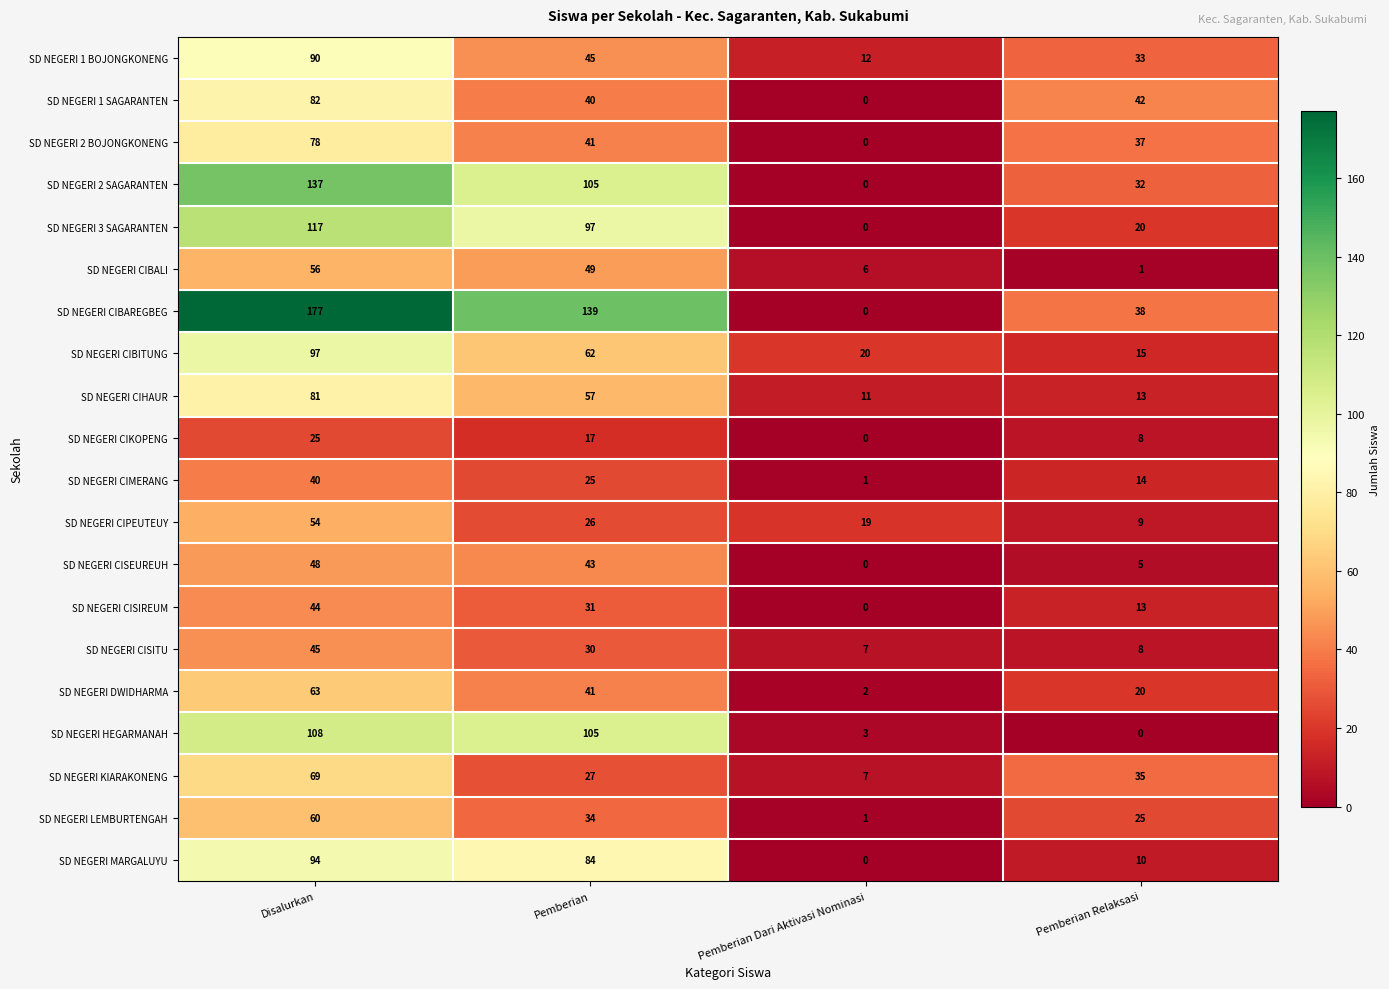

The value of SD NEGERI HEGARMANAH at Pemberian is 105. True or false?

True